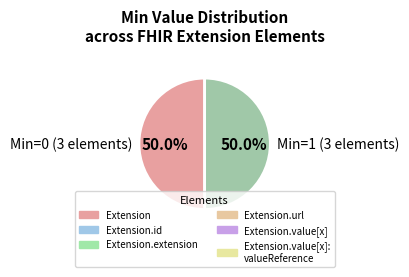

Do Min=1 (3 elements) and Min=0 (3 elements) together represent more than half of the pie?

Yes